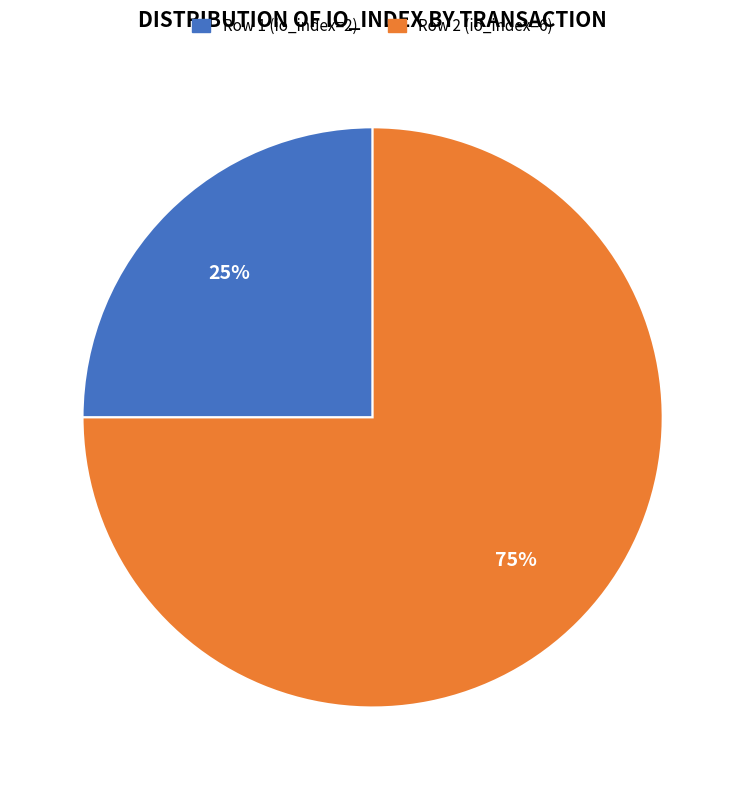

Combined, do Row 2 (io_index=6) and Row 1 (io_index=2) account for over 50%?

Yes